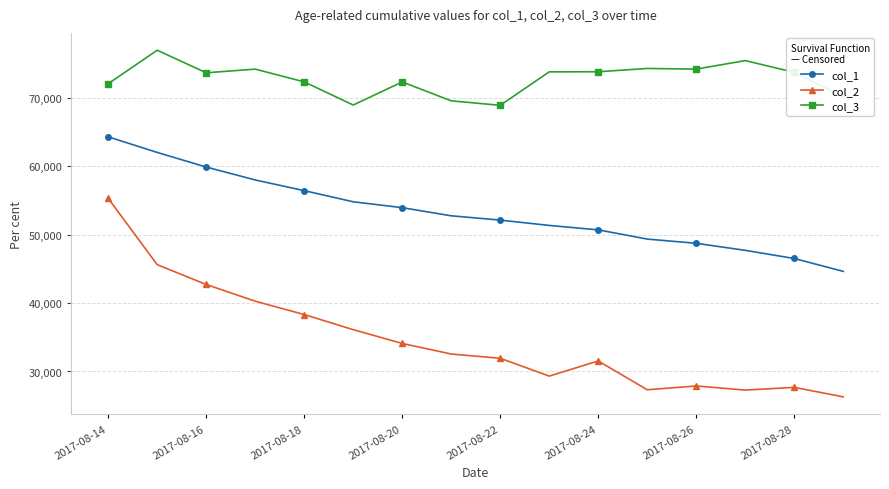

Rank the series by their average value, from highest to lowest.

col_3, col_1, col_2